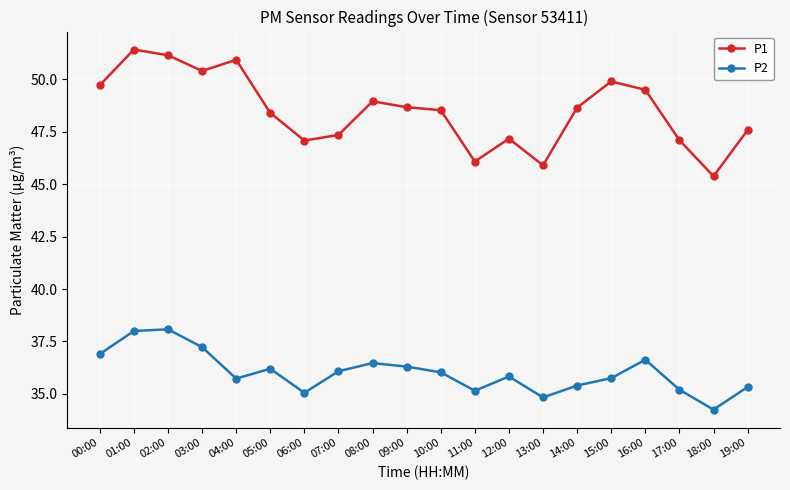

True or false: P2 has more than 2 interior local peaks.

True